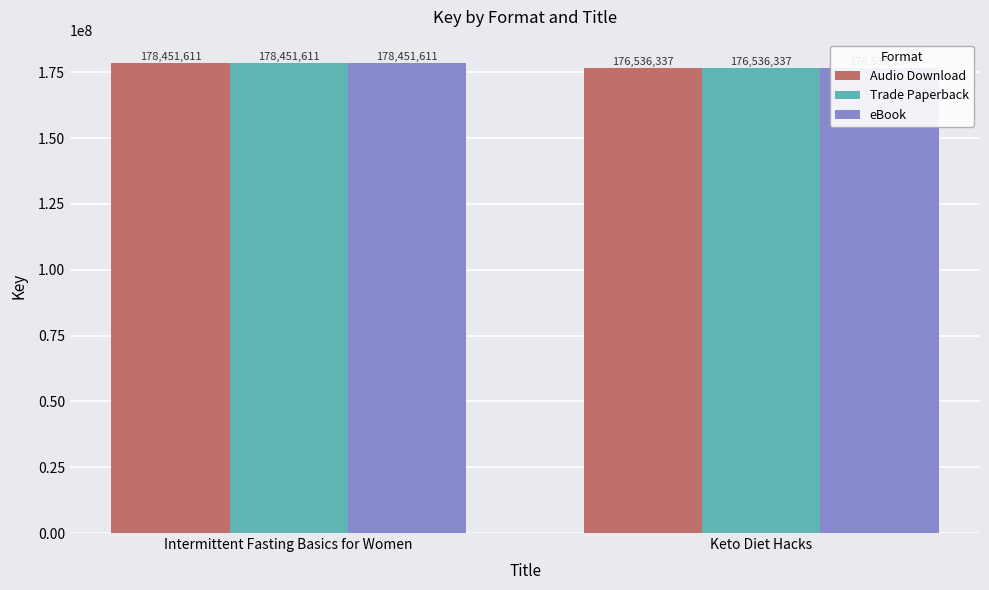

Are the bars horizontal?

No